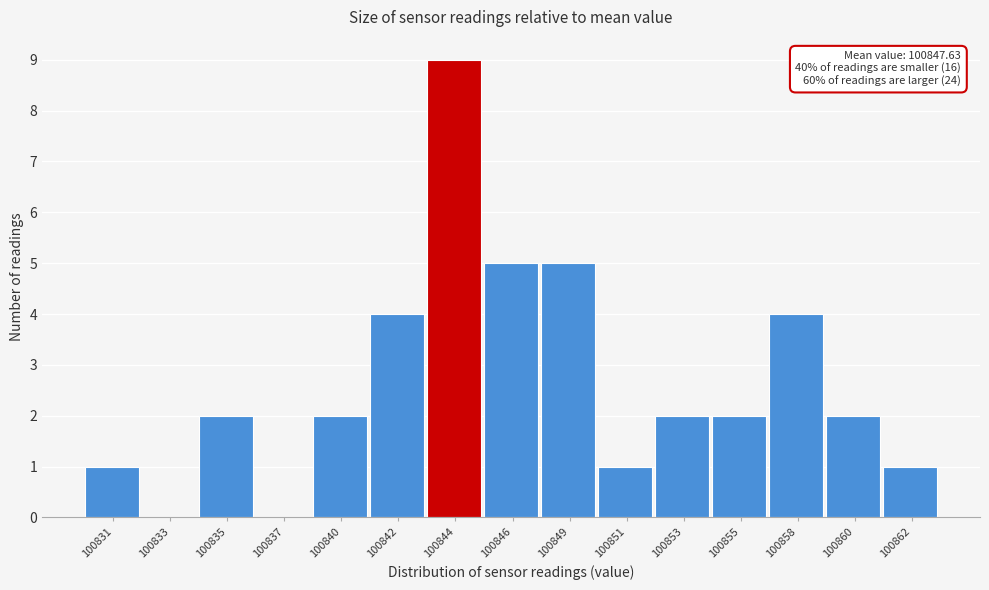

Reading left to right, list all the values displayed in this chart.

100831=1	100833=0	100835=2	100837=0	100840=2	100842=4	100844=9	100846=5	100849=5	100851=1	100853=2	100855=2	100858=4	100860=2	100862=1